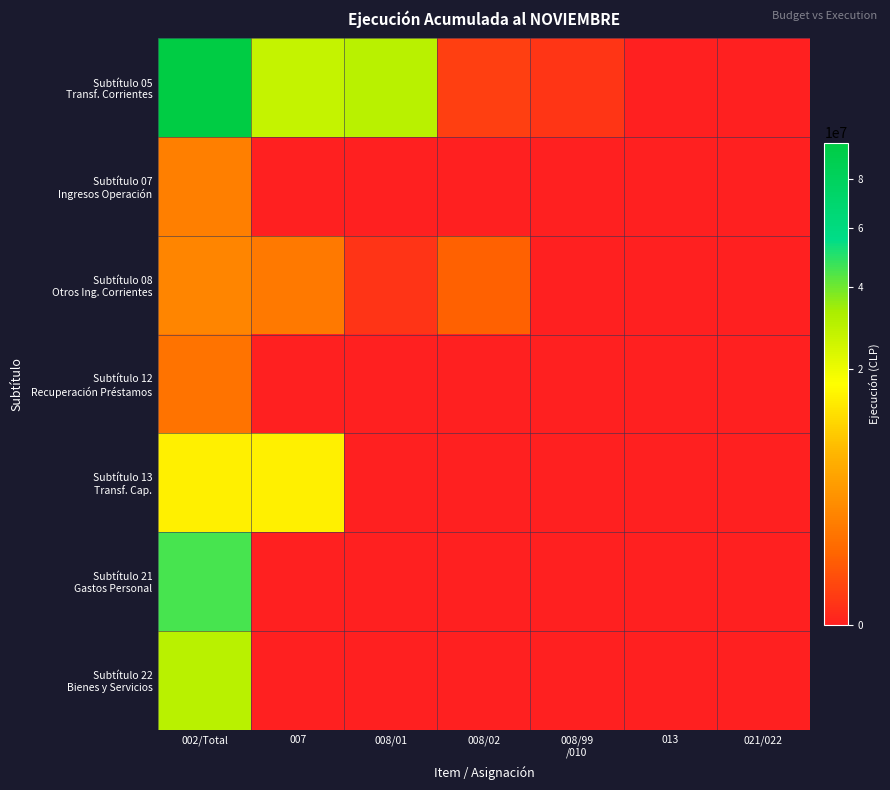

Which series has the largest total across all categories?

Subtítulo 05 Transf. Corrientes